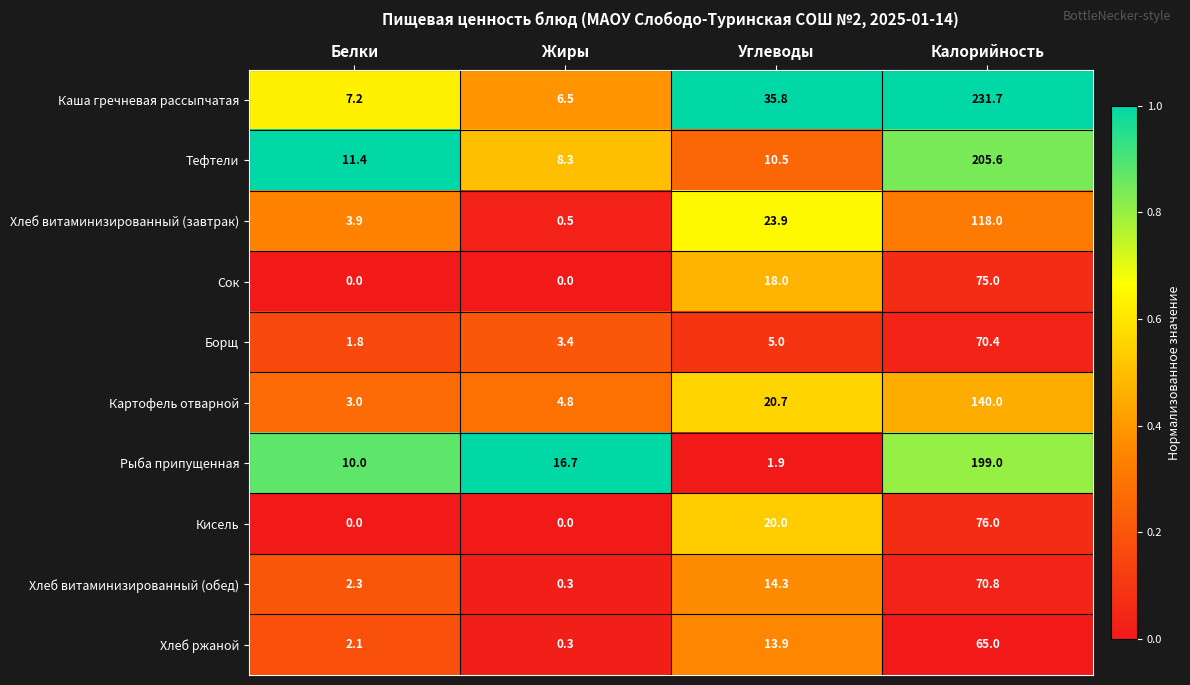

What is the total value across all series at Калорийность?

1251.5